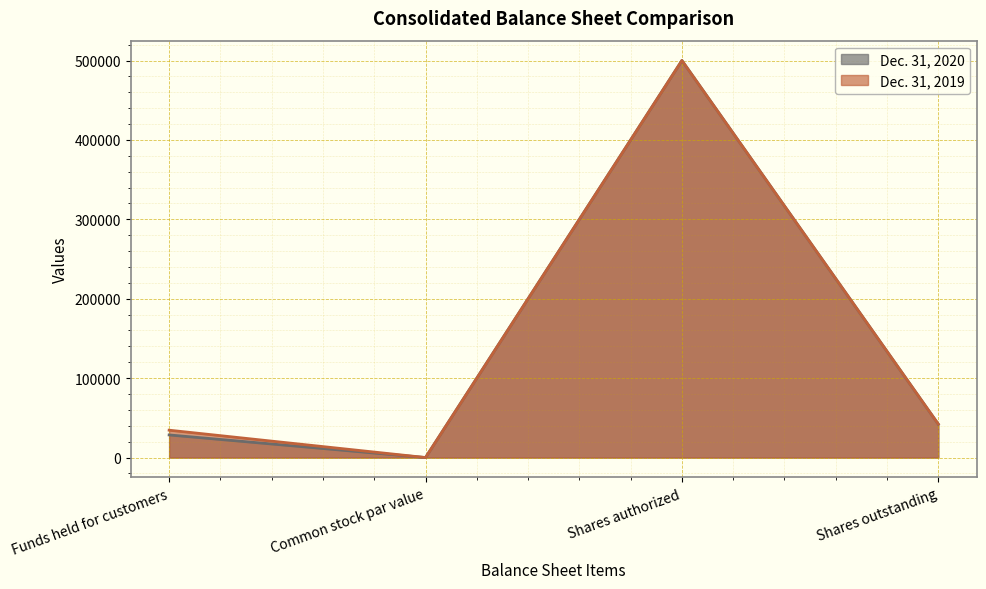

What is the maximum value for Dec. 31, 2020?

500000